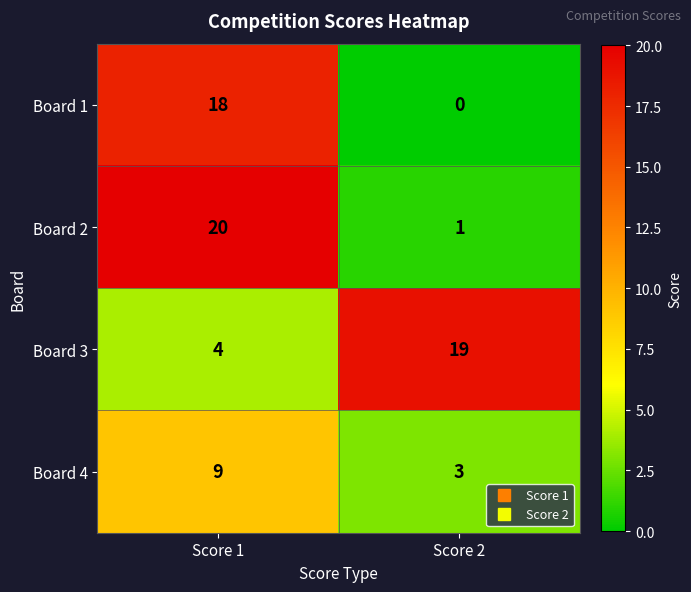

Rank the series at Score 1 from lowest to highest value.

Board 3, Board 4, Board 1, Board 2